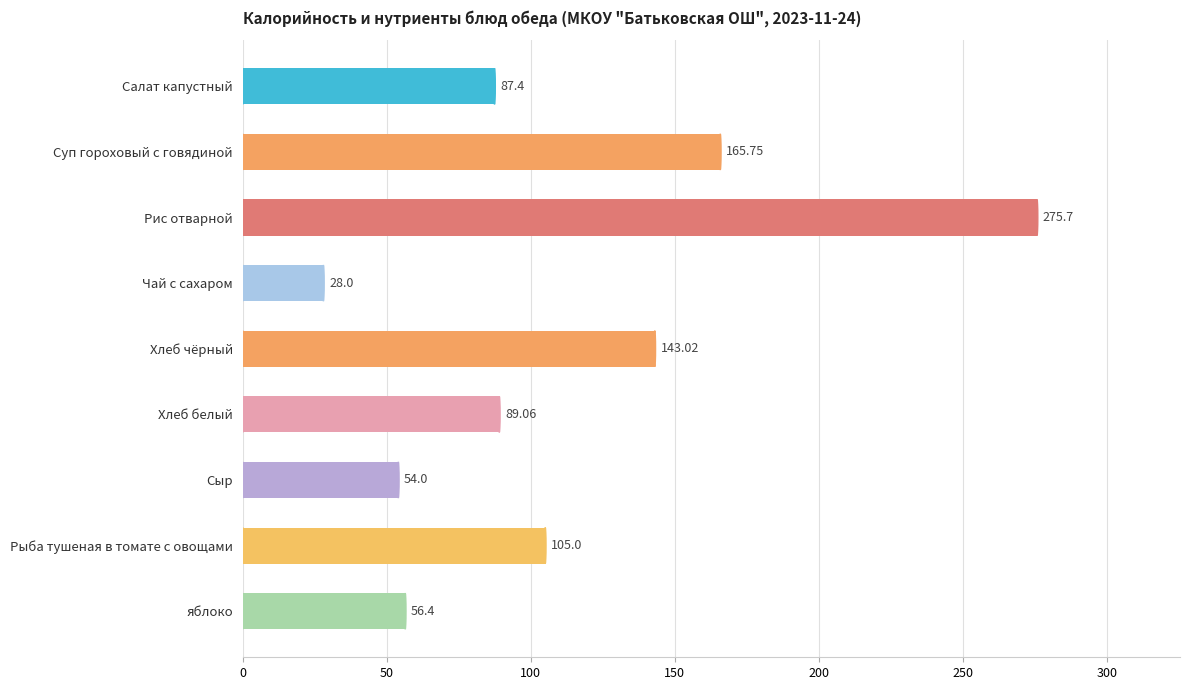

What is the average value?

111.6